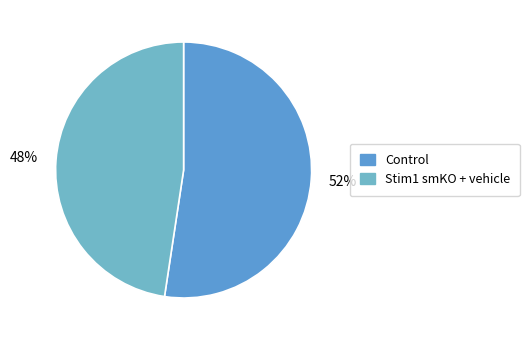

Is there a majority slice in this chart?

Yes